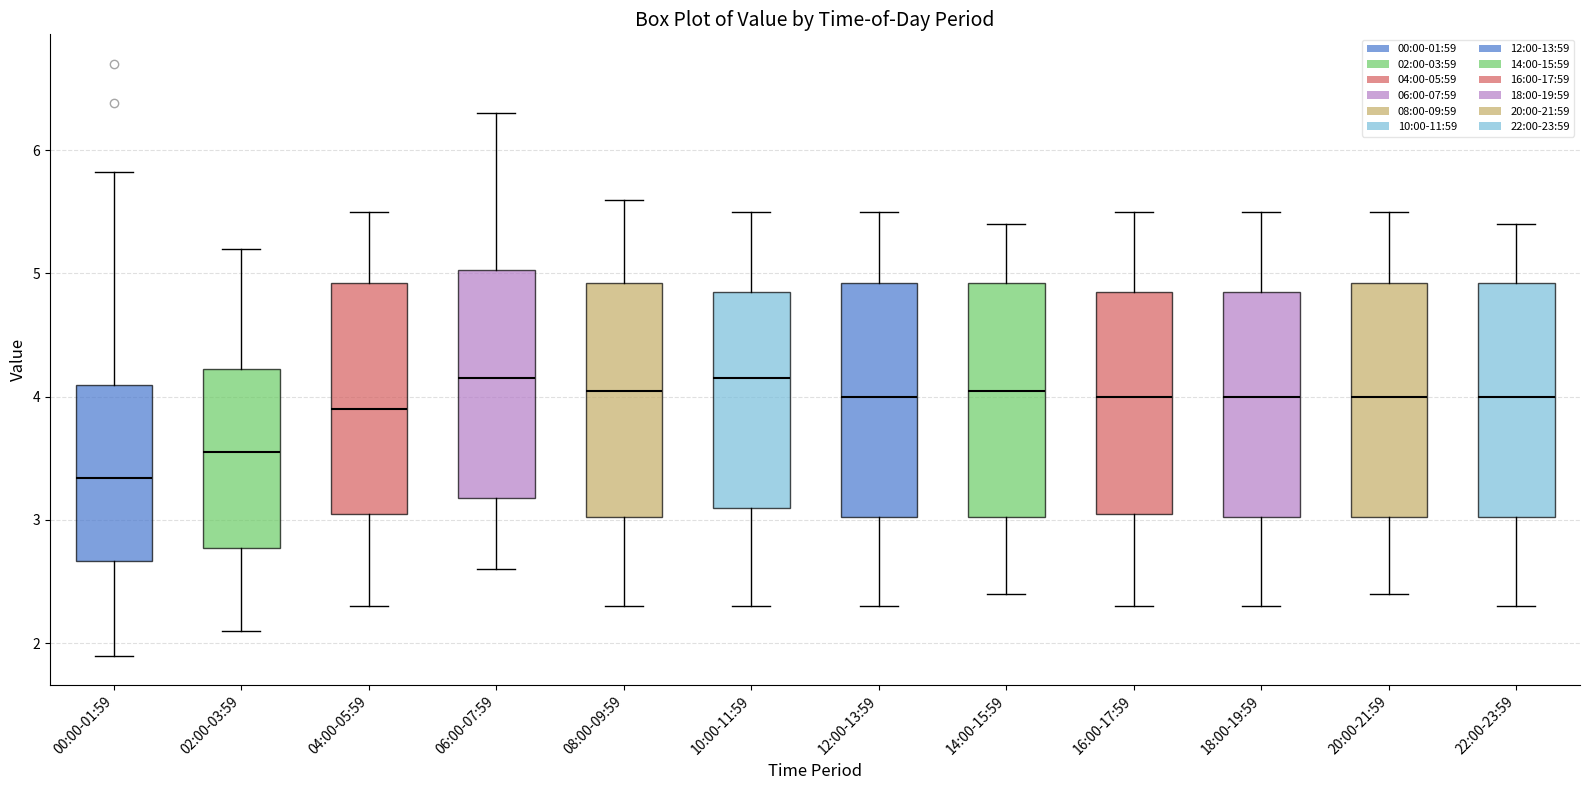

Reading left to right, read every box against the y-axis: the position of its median line, the range the box covers, and the ends of its whiskers. The values are not printed on the chart, so give them approximately, as read against the axis.

00:00-01:59: median 3.3, box 2.7 to 4.1, whiskers 1.9 to 5.8
02:00-03:59: median 3.6, box 2.8 to 4.2, whiskers 2.1 to 5.2
04:00-05:59: median 3.9, box 3.1 to 4.9, whiskers 2.3 to 5.5
06:00-07:59: median 4.2, box 3.2 to 5.0, whiskers 2.6 to 6.3
08:00-09:59: median 4.1, box 3.0 to 4.9, whiskers 2.3 to 5.6
10:00-11:59: median 4.2, box 3.1 to 4.9, whiskers 2.3 to 5.5
12:00-13:59: median 4.0, box 3.0 to 4.9, whiskers 2.3 to 5.5
14:00-15:59: median 4.1, box 3.0 to 4.9, whiskers 2.4 to 5.4
16:00-17:59: median 4.0, box 3.1 to 4.9, whiskers 2.3 to 5.5
18:00-19:59: median 4.0, box 3.0 to 4.9, whiskers 2.3 to 5.5
20:00-21:59: median 4.0, box 3.0 to 4.9, whiskers 2.4 to 5.5
22:00-23:59: median 4.0, box 3.0 to 4.9, whiskers 2.3 to 5.4